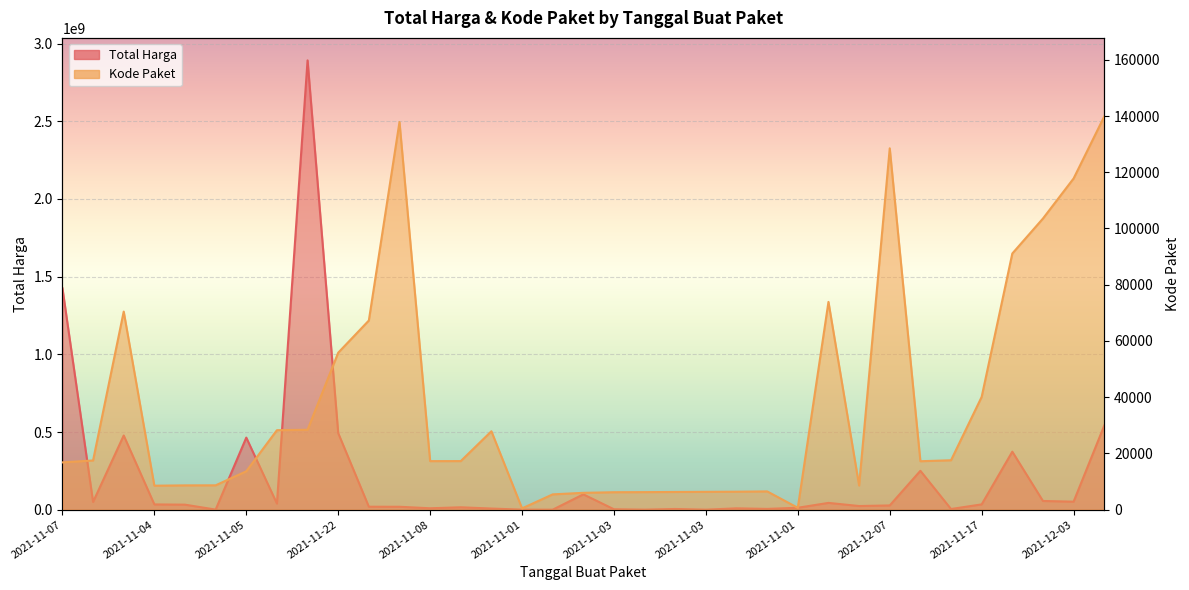

True or false: Kode Paket and Total Harga cross at least once.

False